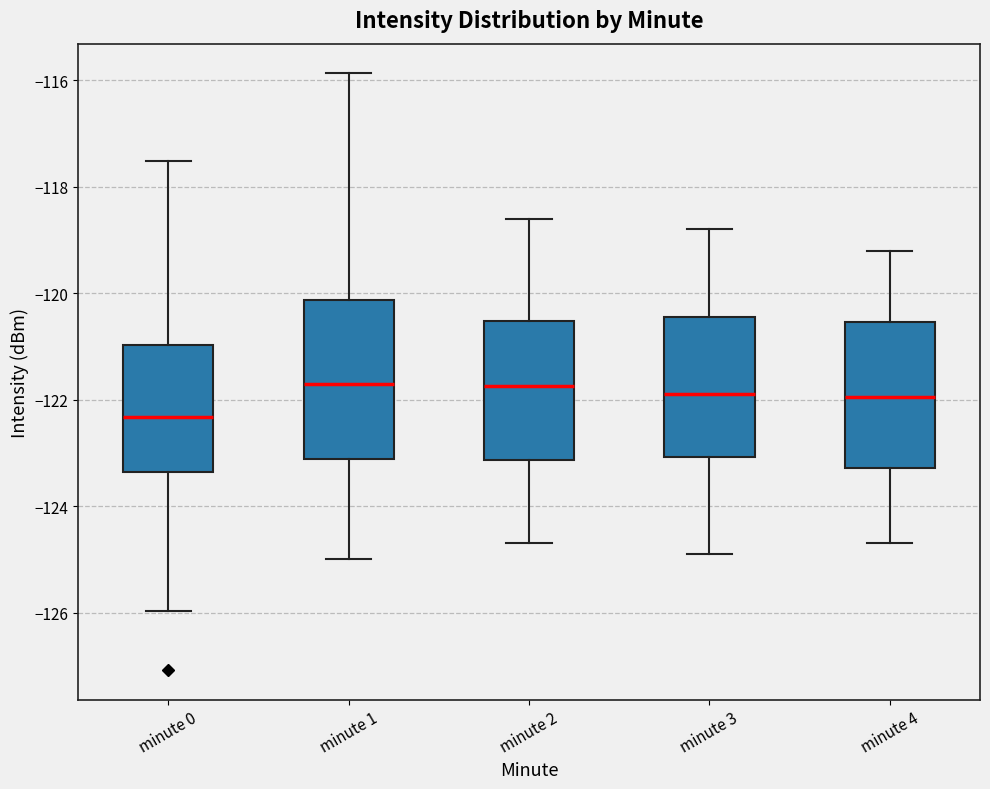

Which box is the tallest, from its lower edge to its upper edge?

minute 1